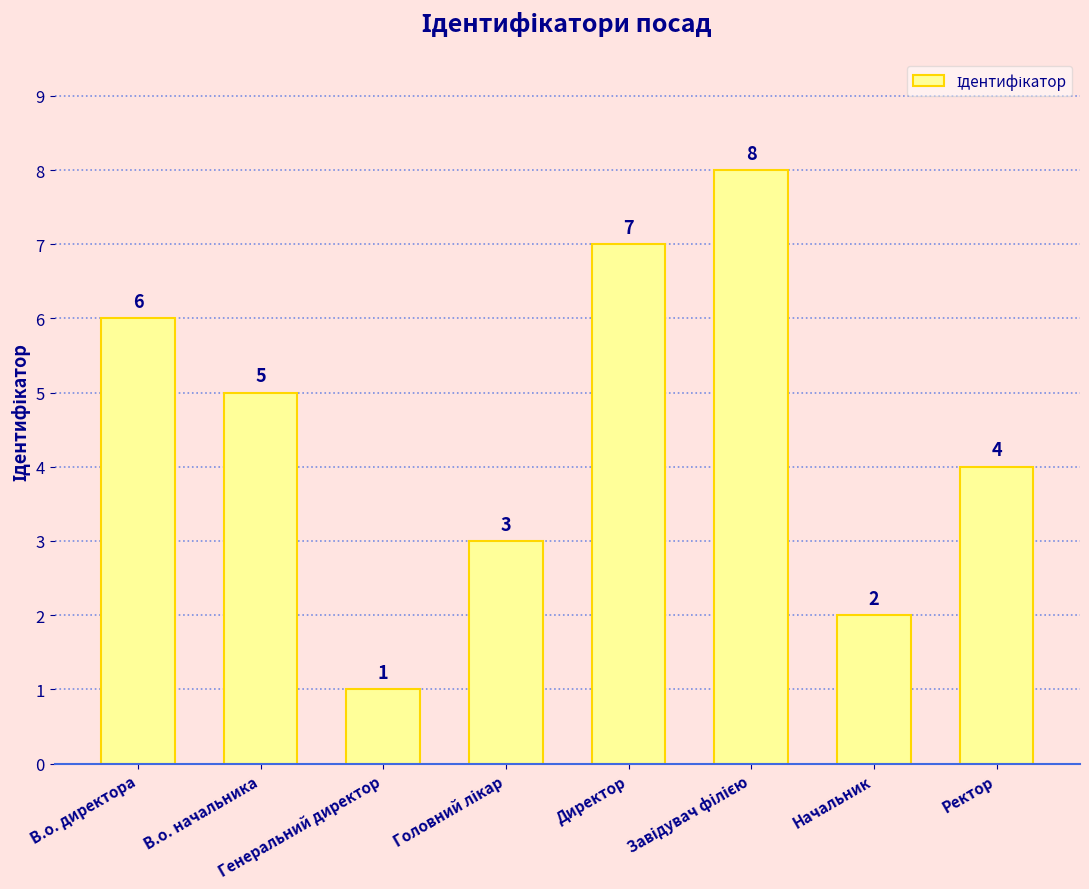

What is the maximum value shown in the chart?

8